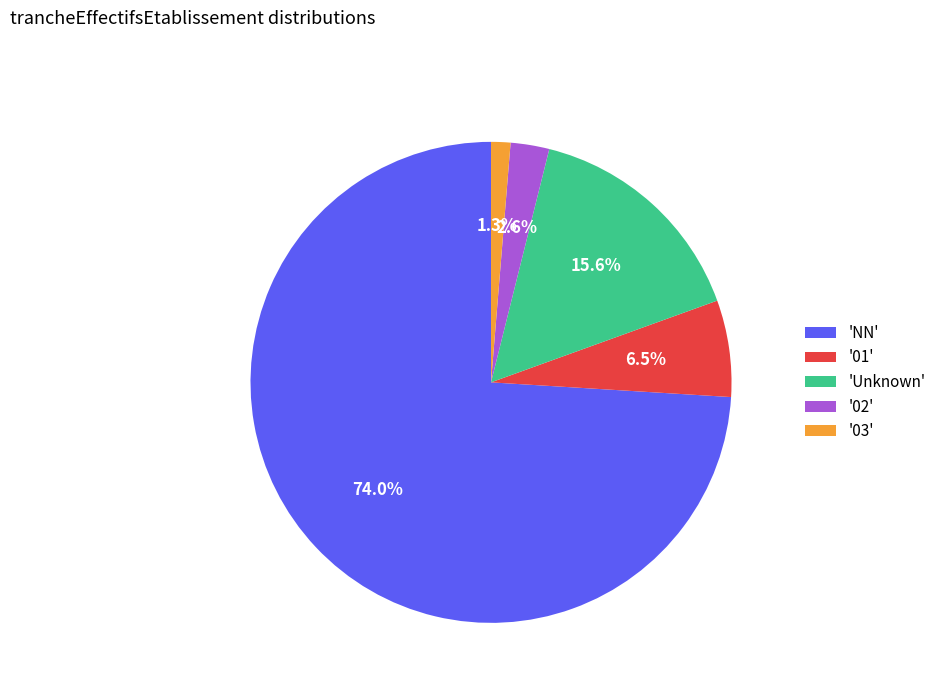

Which slice represents more than half of the pie?

'NN'